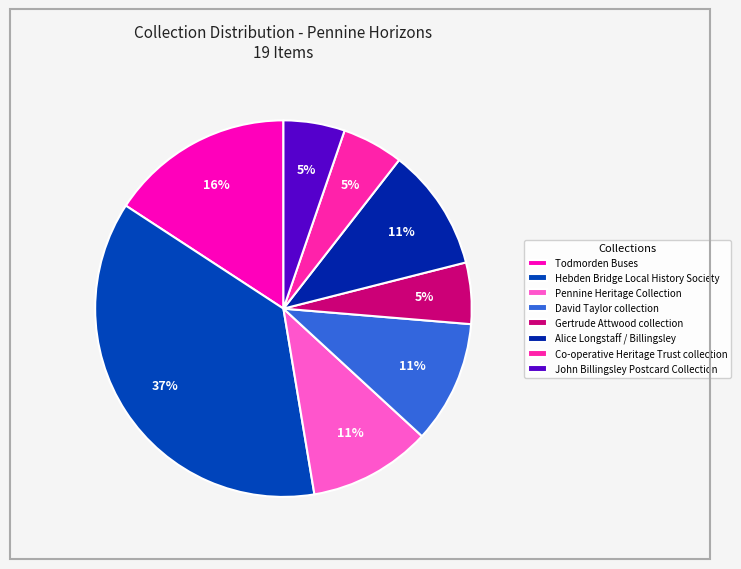

To the nearest percent, what is the difference between the largest and smallest slice percentages?

32%